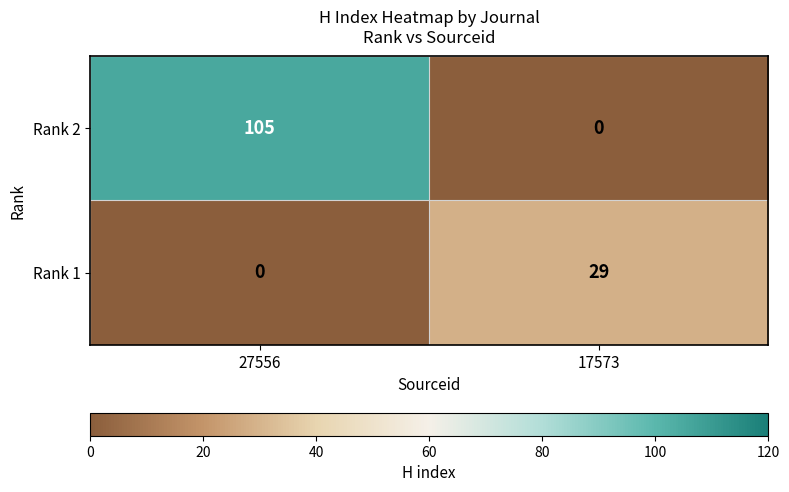

Reading left to right, transcribe all the data shown in this chart.

Rank 2: 105	0
Rank 1: 0	29